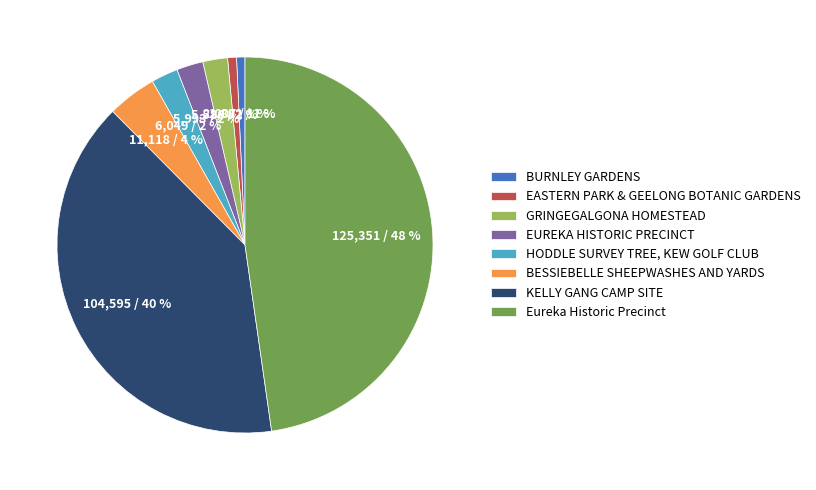

Count the number of slices in the pie.

8